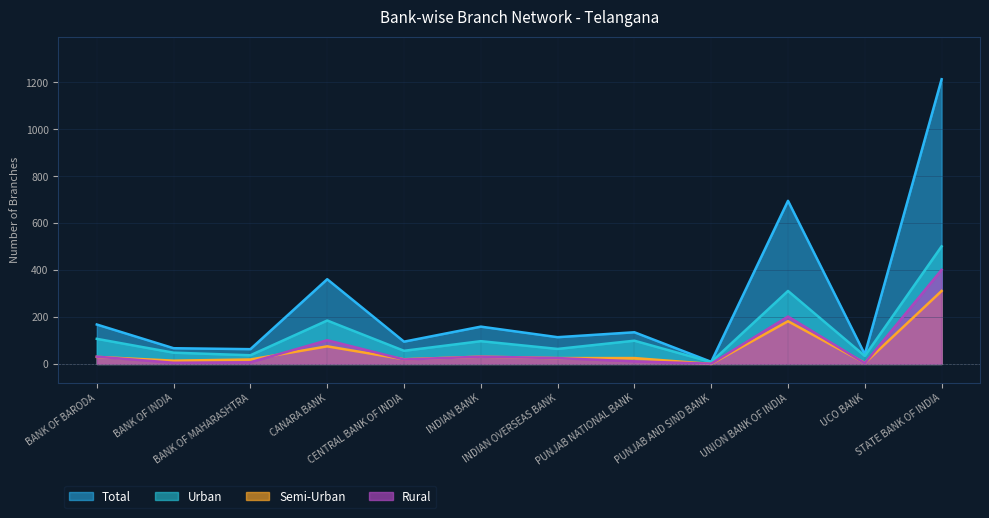

Between which two adjacent categories do Rural and Semi-Urban first intersect?

BANK OF BARODA and BANK OF INDIA